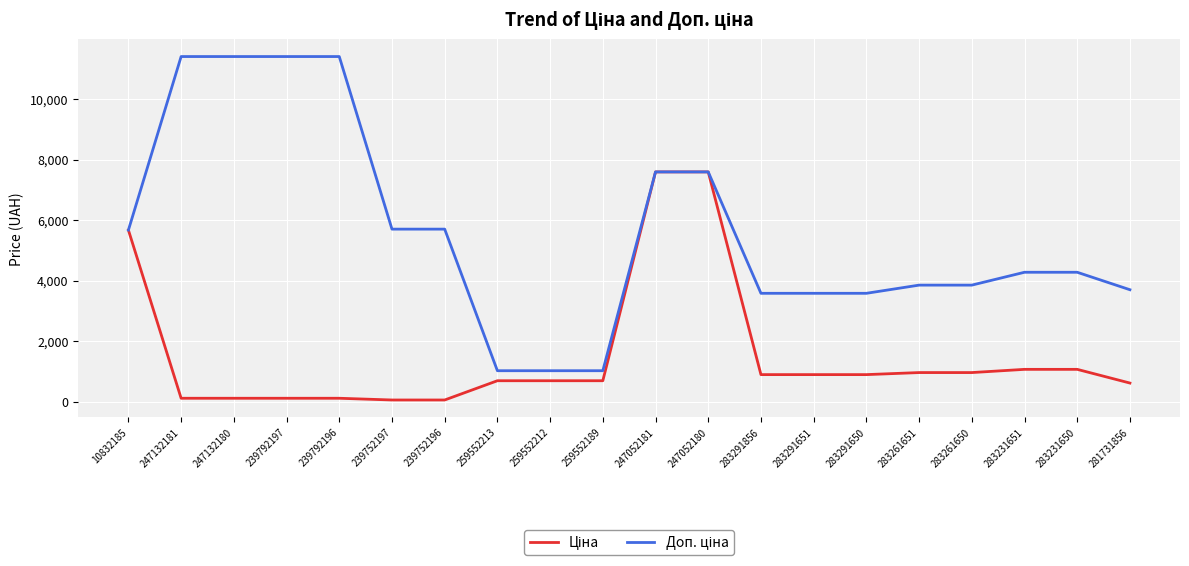

What position from the right is 239792197?

17